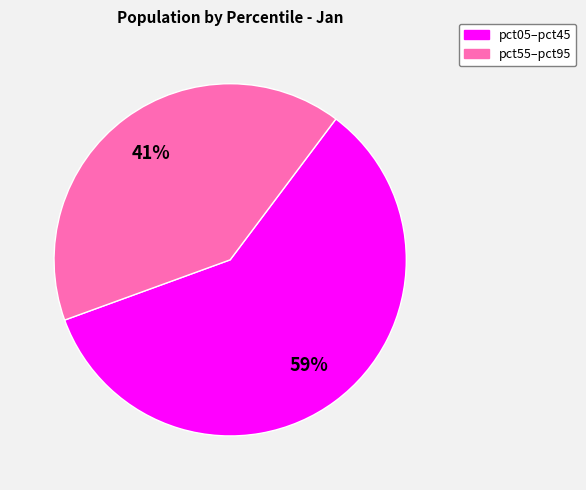

Does any single category account for the majority?

Yes